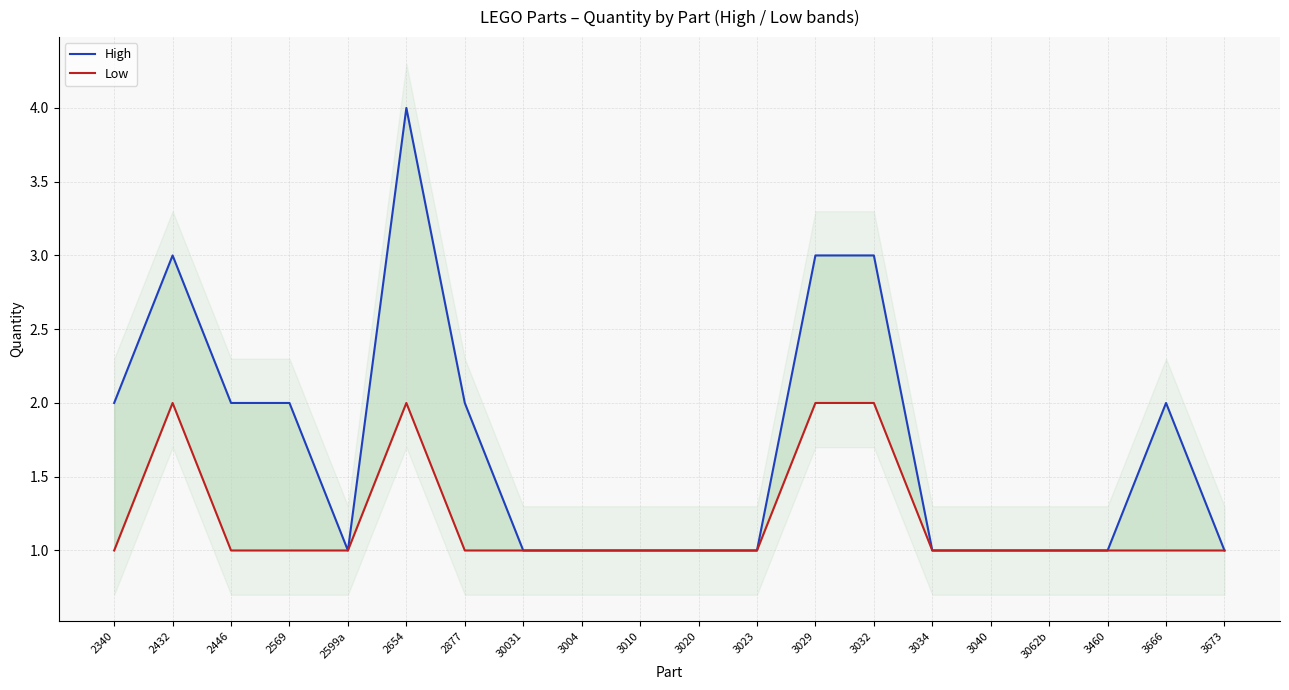

At which label is Low closest to 1?

2340